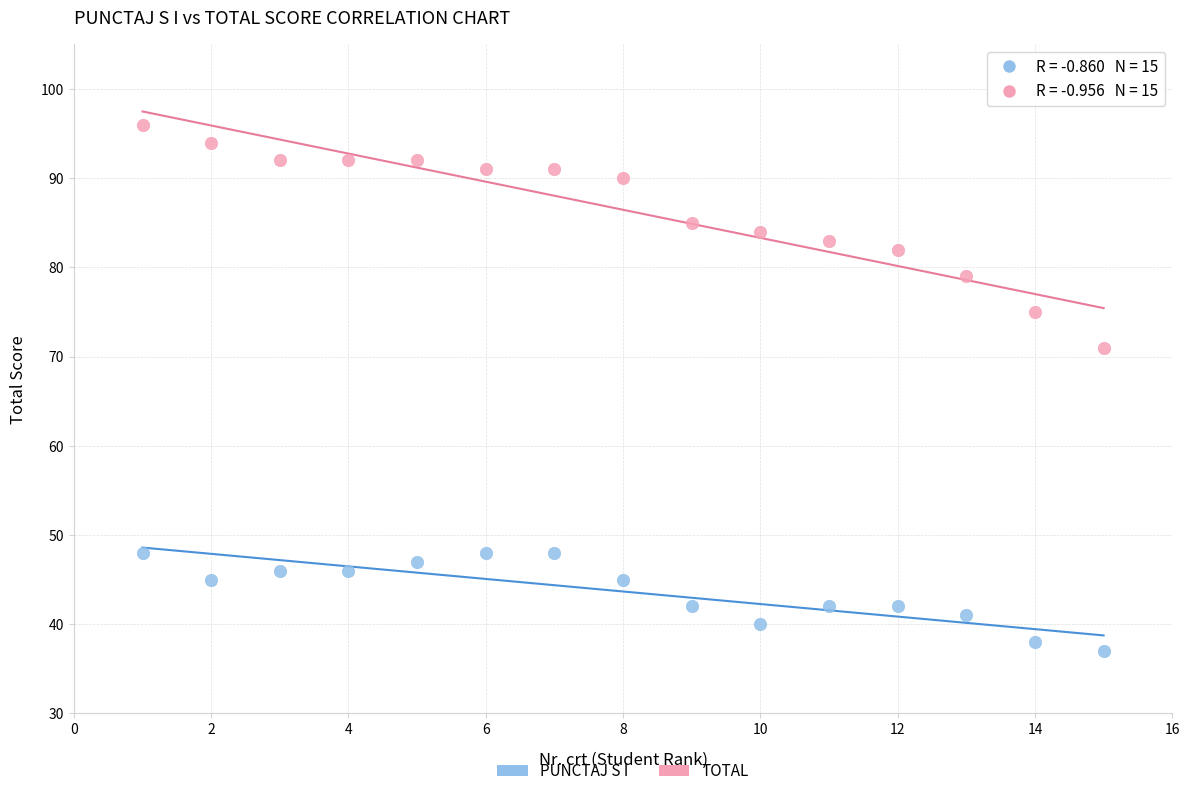

What are all the series names shown in the legend?

PUNCTAJ S I, TOTAL